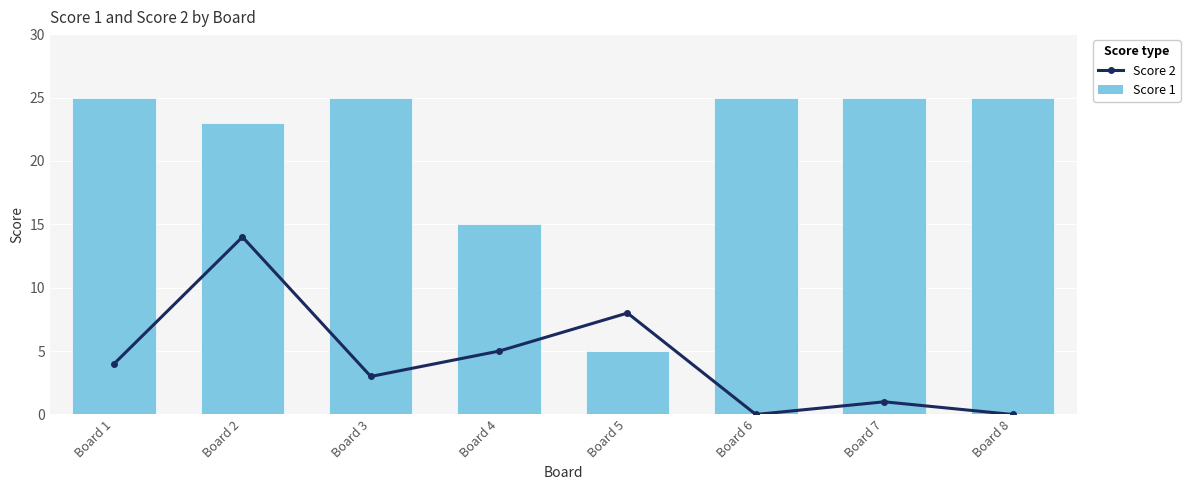

Rank the series by their average value, from highest to lowest.

Score 1, Score 2